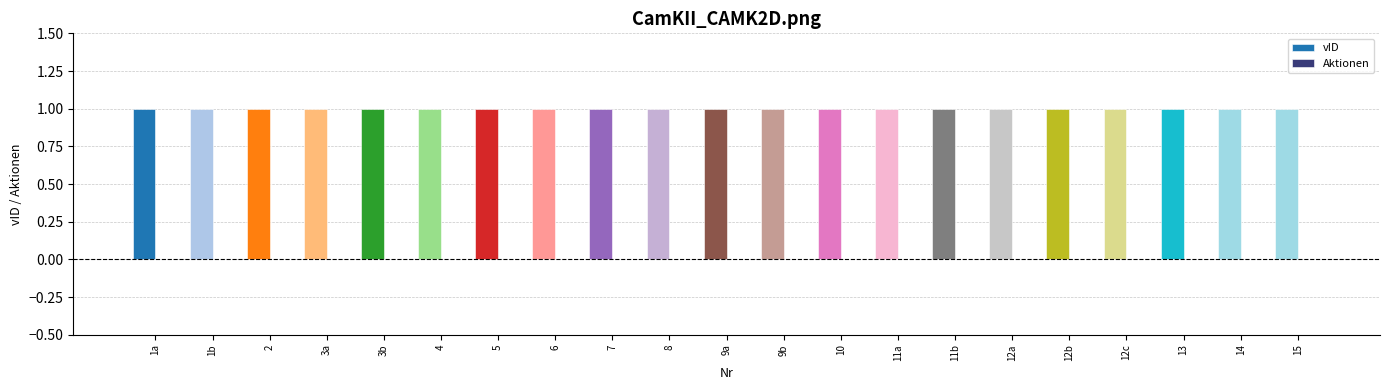

What is the difference between the highest and lowest values at 3b?

1